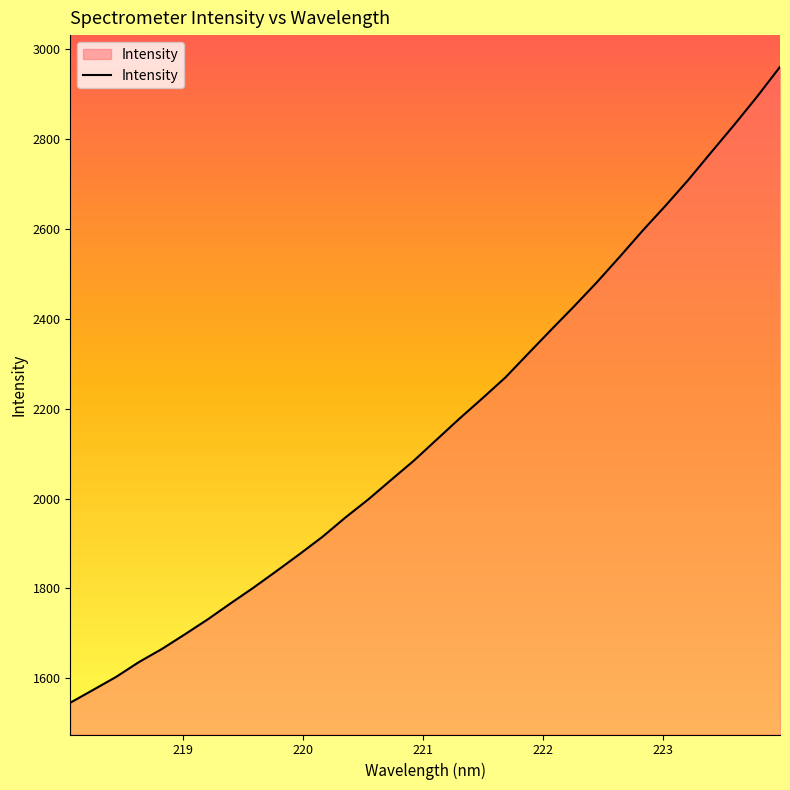

What is the difference between the maximum and minimum values?

1414.0